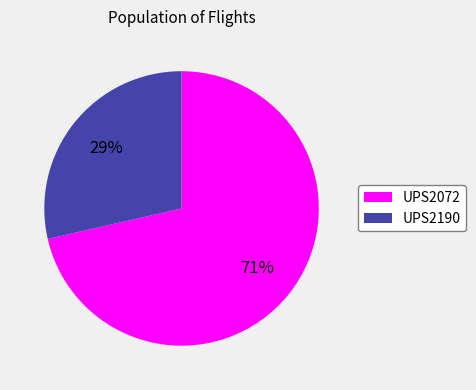

Between UPS2072 and UPS2190, which is larger?

UPS2072